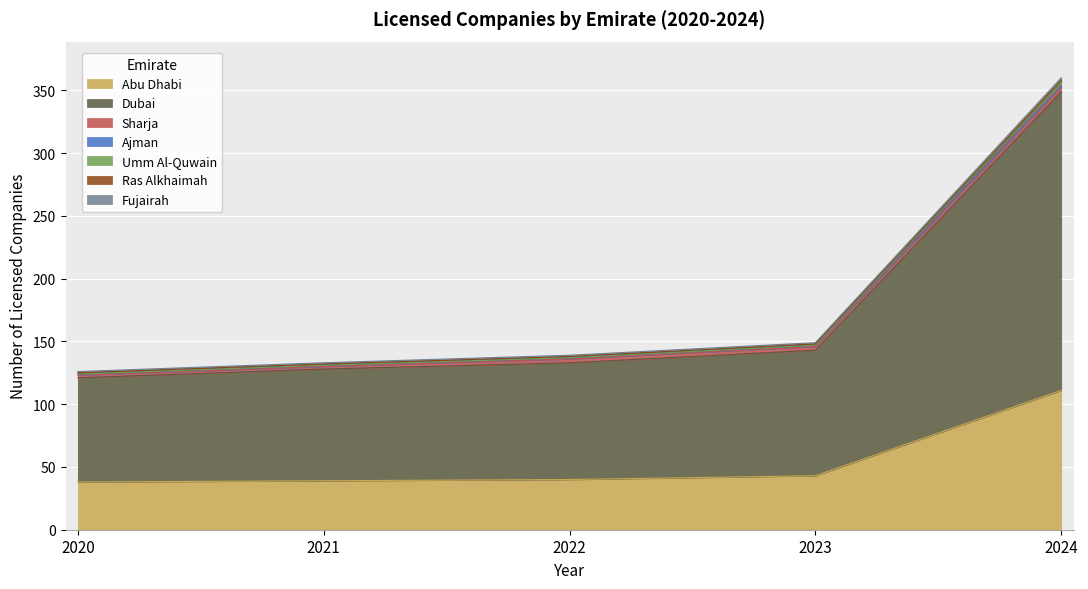

Which has a higher value, 2024 or 2023?

2024